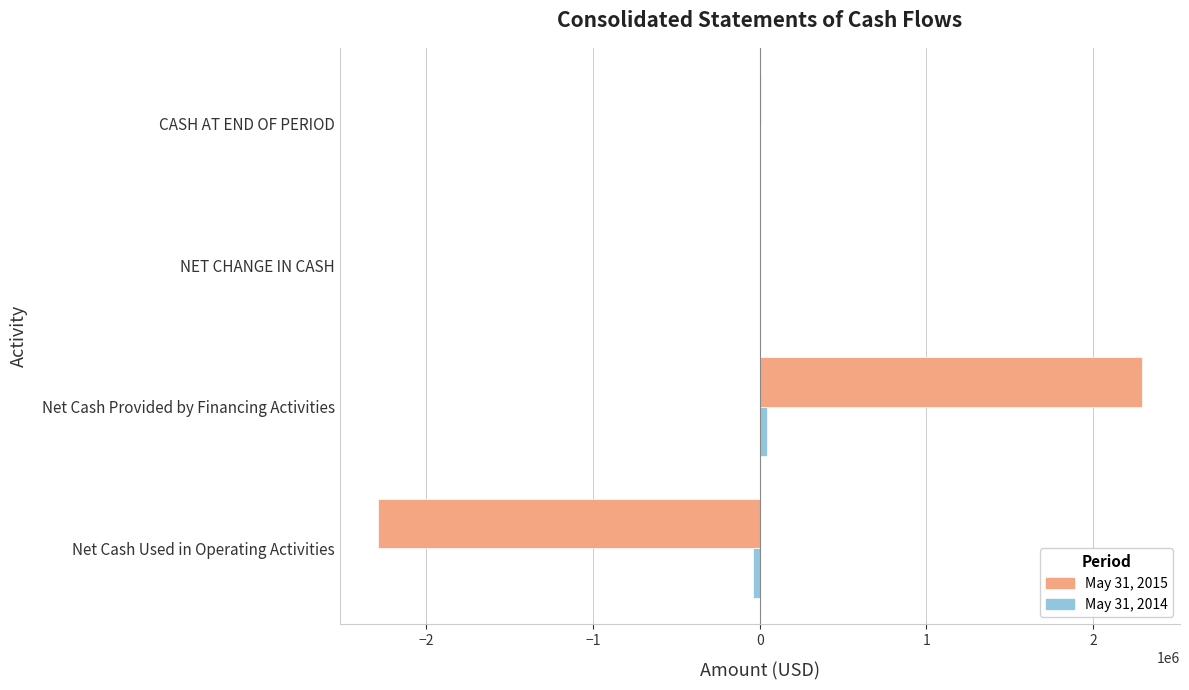

How many data points does each series have?

4